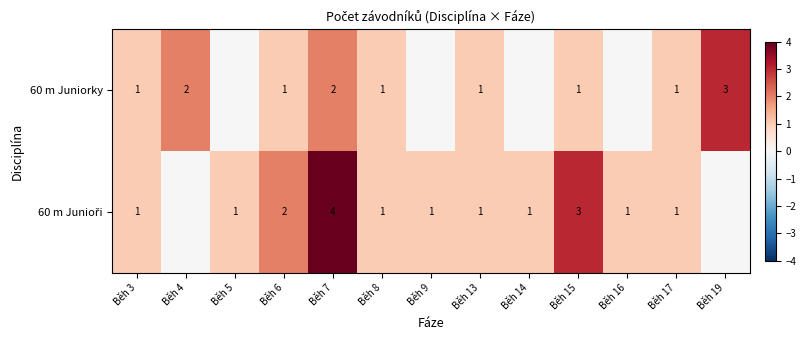

Is it true that 60 m Juniorky equals 0 at Běh 17?

False